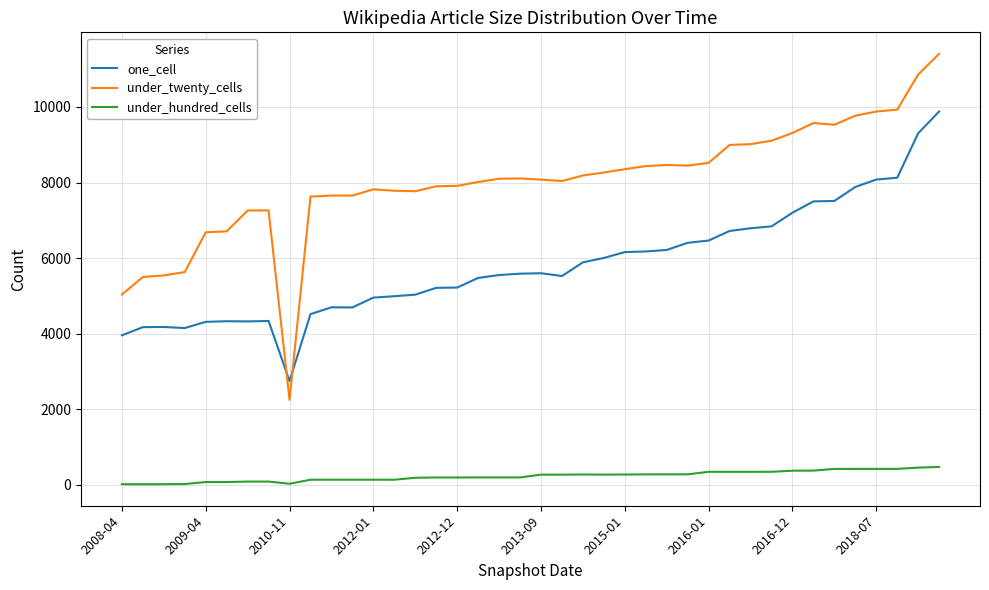

Which series has the widest spread of values?

under_twenty_cells